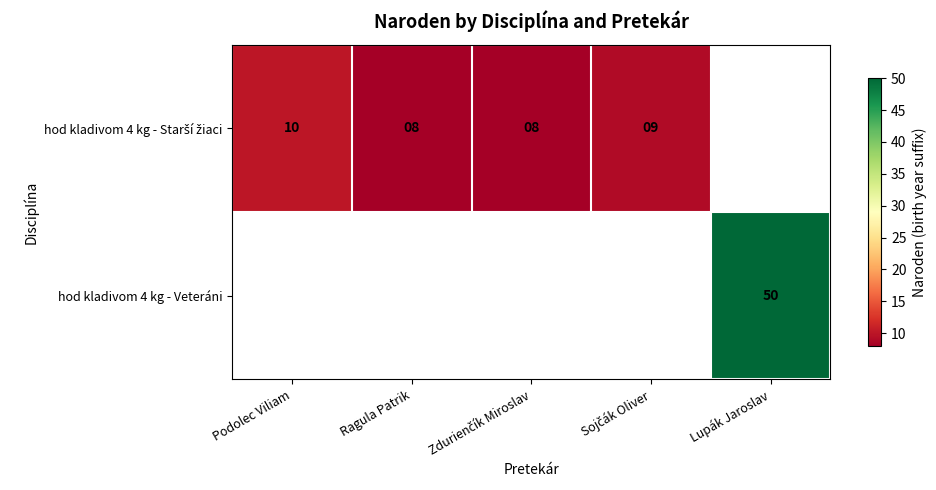

The value of hod kladivom 4 kg - Starší žiaci at Podolec Viliam is 4.8. True or false?

False